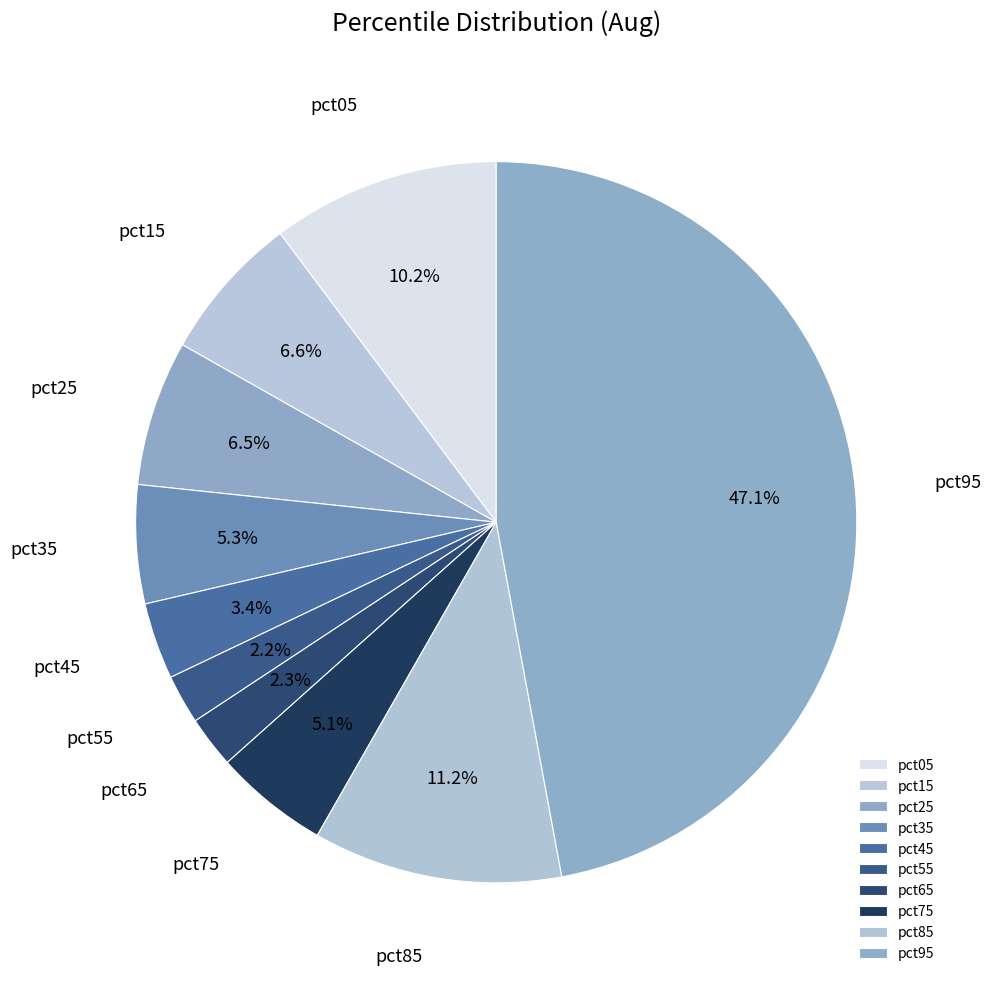

To the nearest percent, what is the difference between the pct25 and pct35 slice percentages?

1%